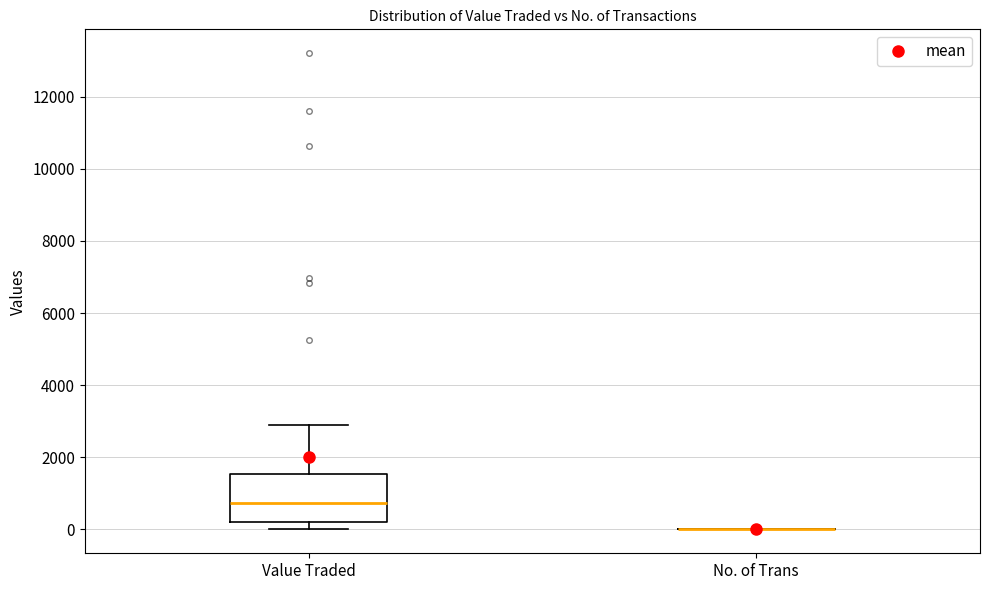

Reading left to right, transcribe this box plot: for each box, give where its median line is, the range the box spans, and where its two whiskers end, as read against the y-axis. The values are not printed on the chart, so give them approximately, as read against the axis.

Value Traded: median 800, box 200 to 1600, whiskers 0 to 2800
No. of Trans: box collapsed to a line at 0, whiskers 0 to 0